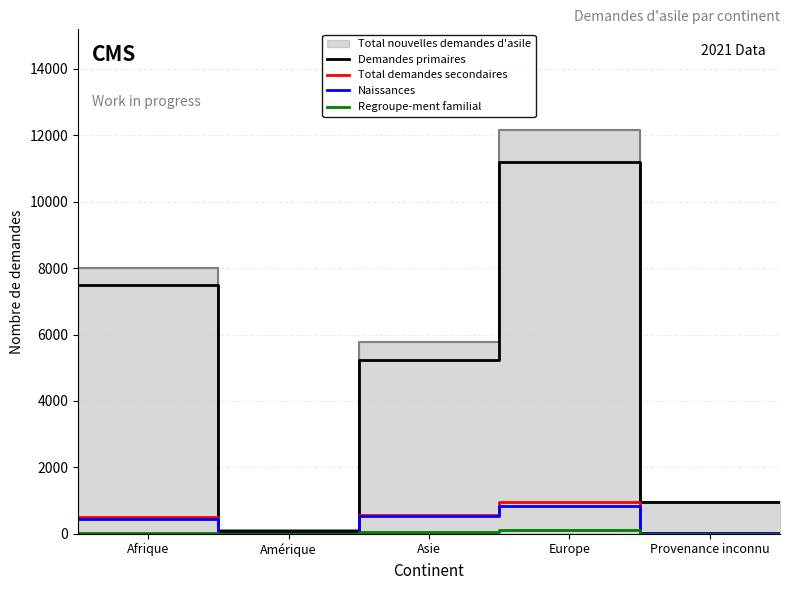

What is the highest value of the Demandes primaires series?

11198